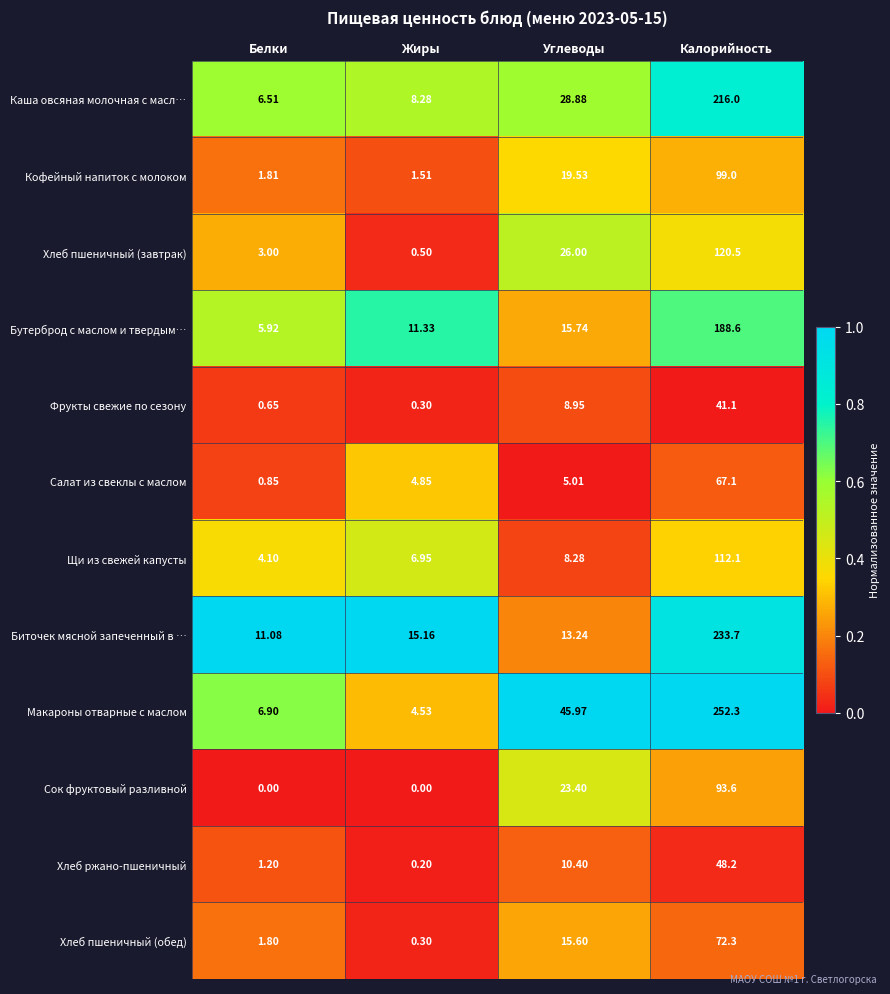

At which category is the sum across all series the highest?

Калорийность